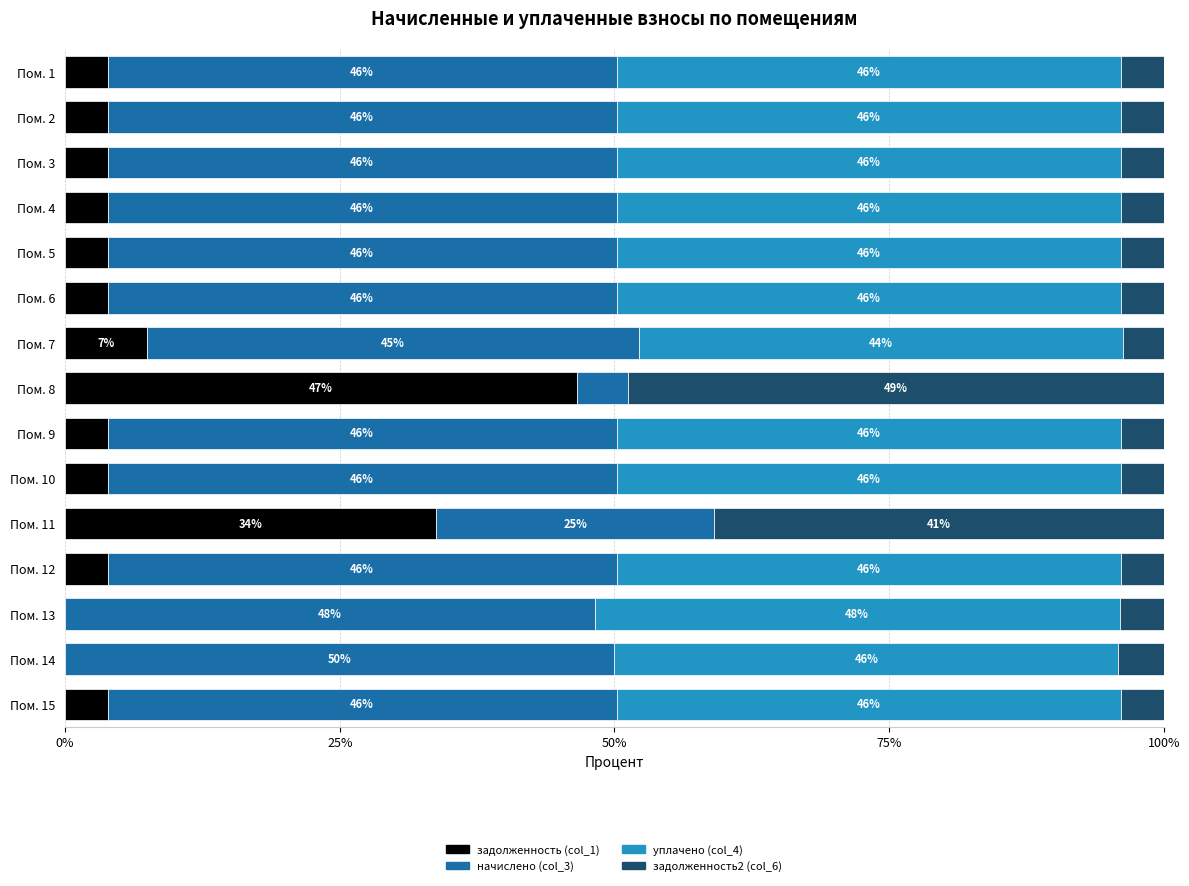

What is the total value across all series at Пом. 9?

100.0